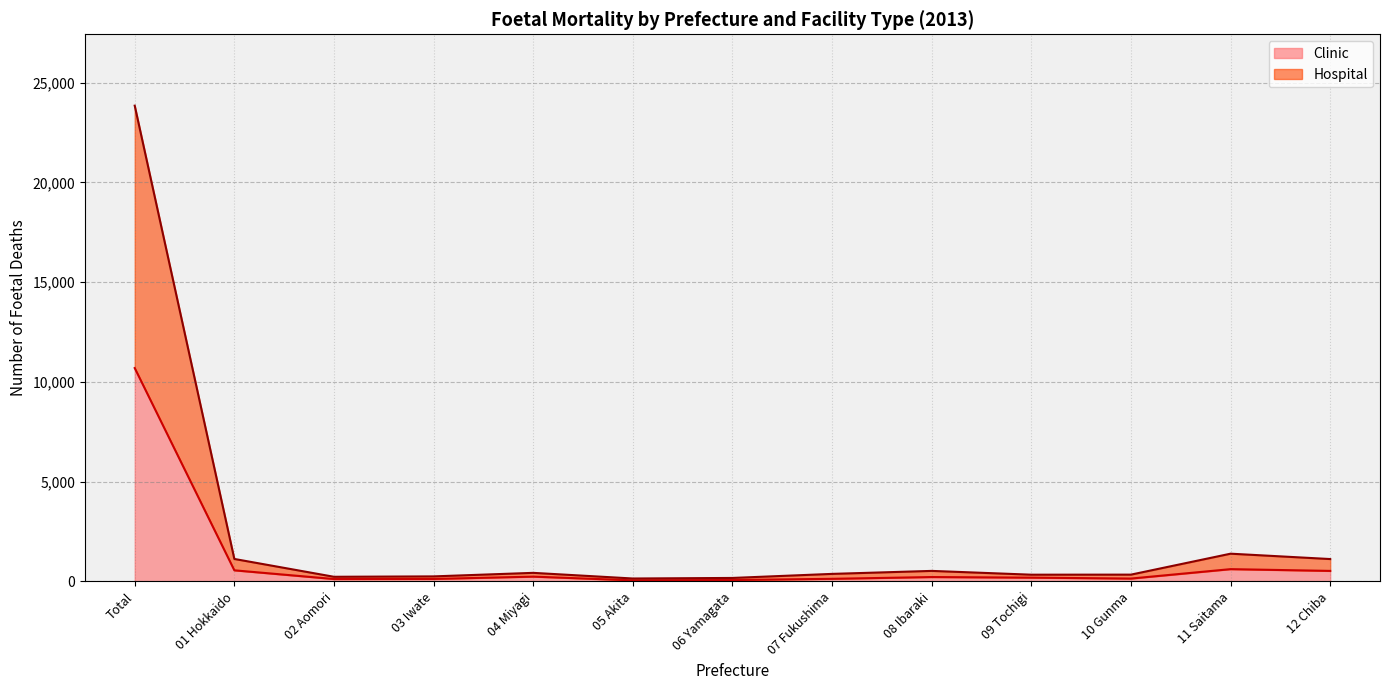

True or false: Clinic and Hospital intersect in this chart.

False